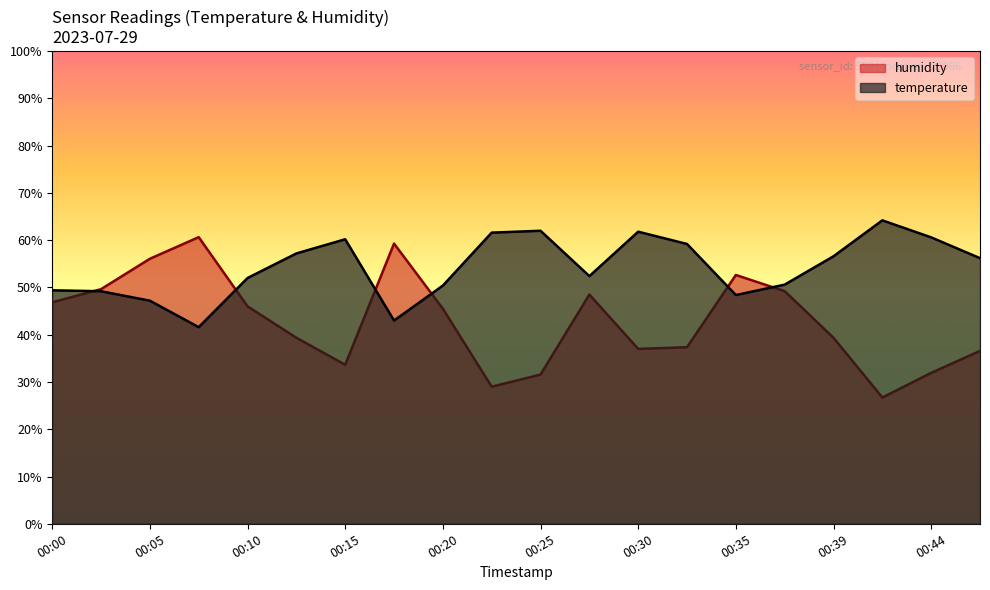

True or false: temperature and humidity intersect in this chart.

True